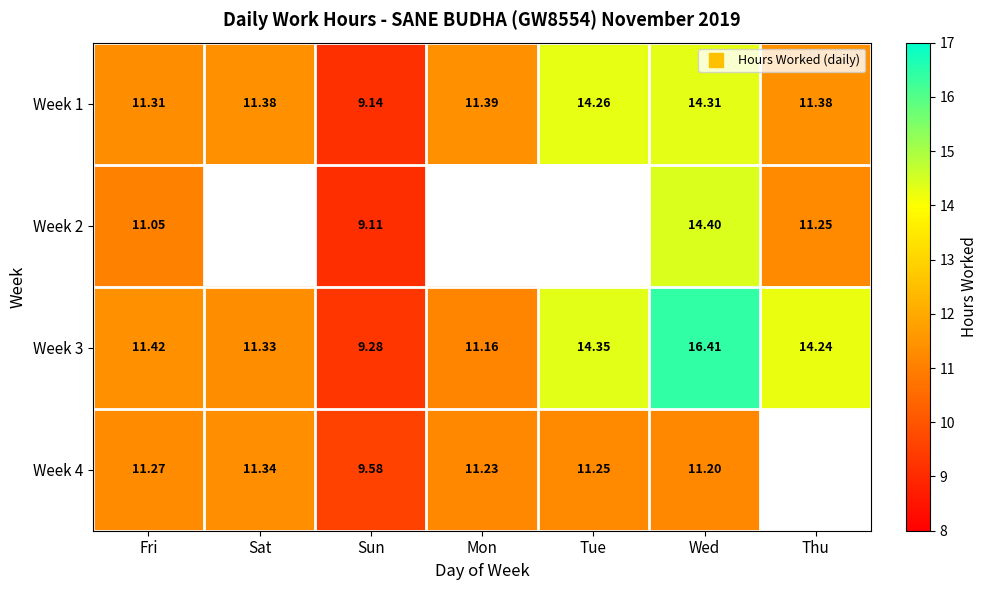

What is the difference between the maximum and minimum values in the Week 3 series?

7.1